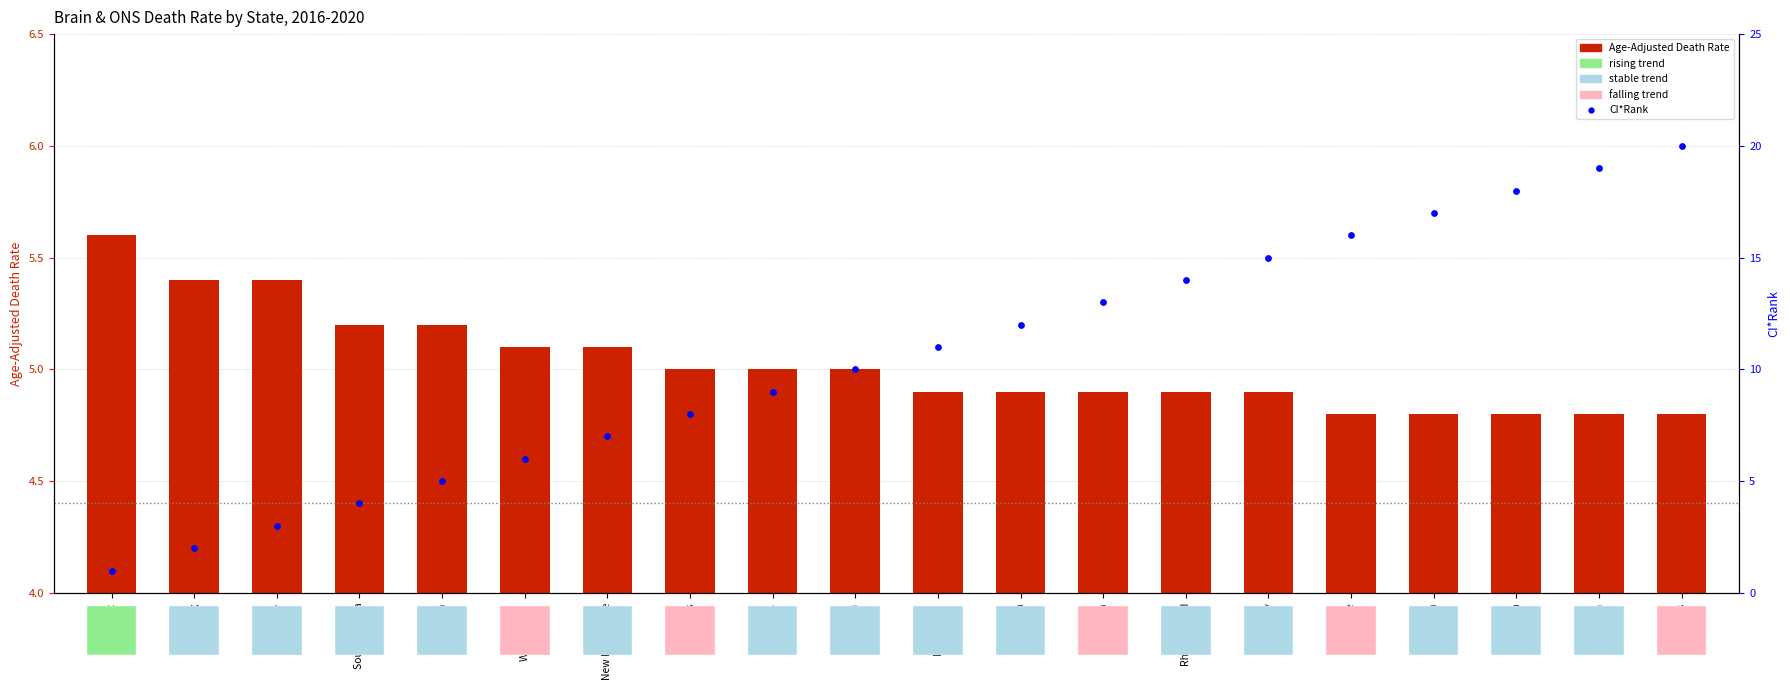

At how many categories does at least one series exceed 13?

7